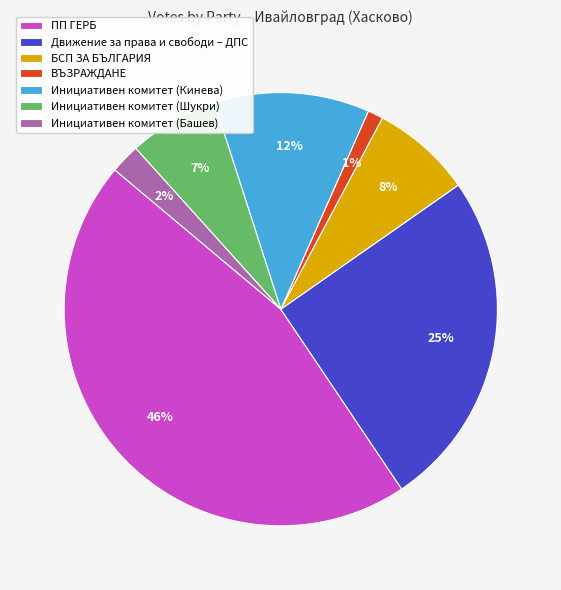

What percentage is the Инициативен комитет (Шукри) slice, to the nearest percent?

7%